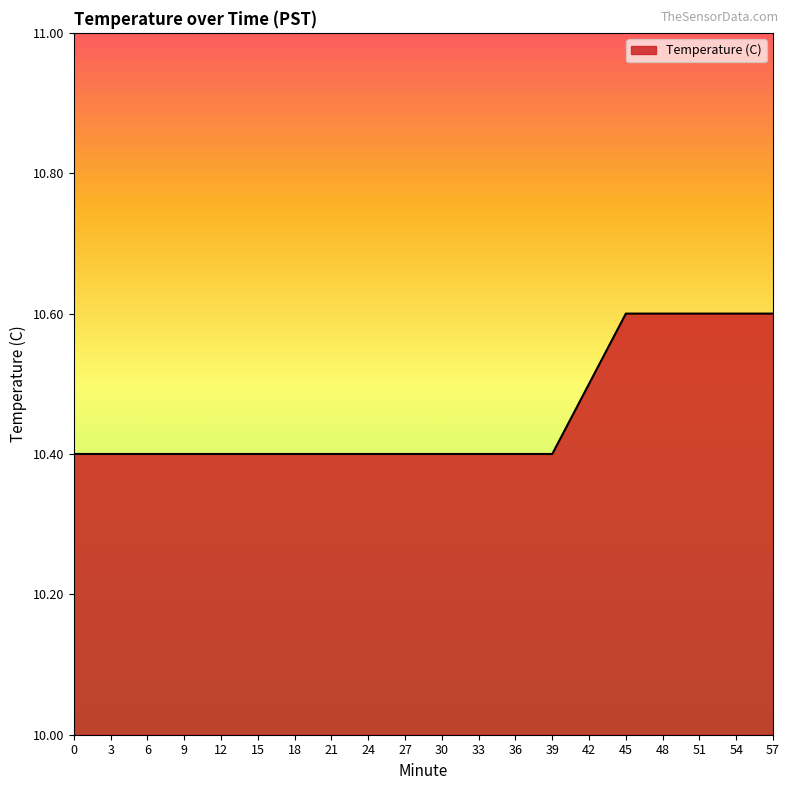

True or false: the data shows 3.9 at 0.

False